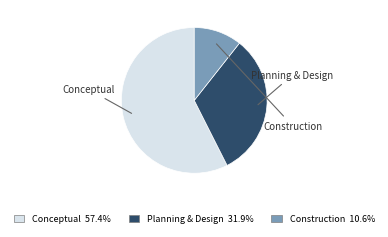

Which slice is the smallest?

Construction